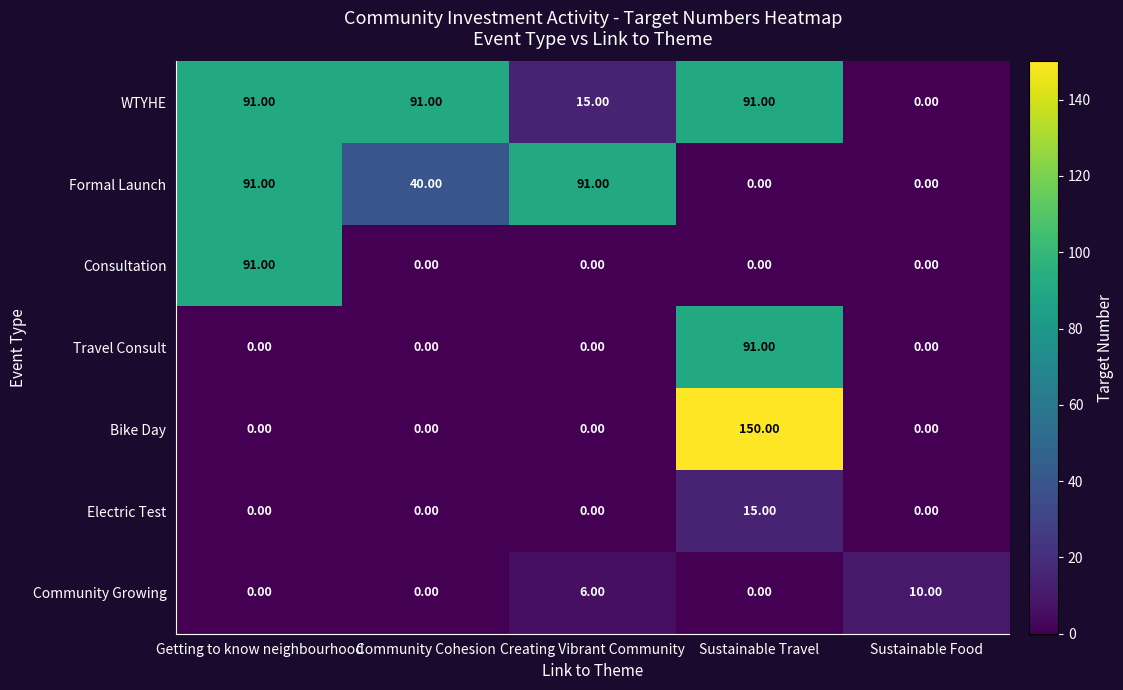

Which category has the highest value in the Consultation series?

Getting to know neighbourhood